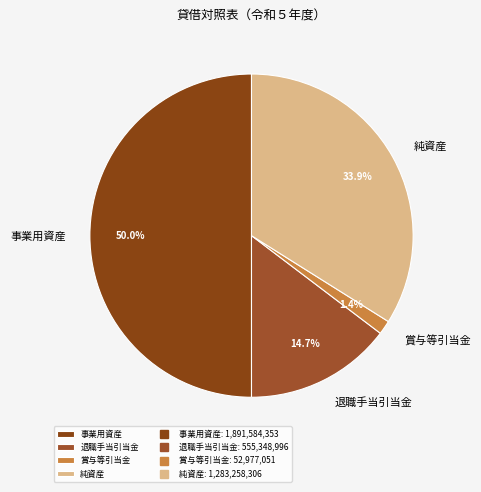

Does 賞与等引当金 represent more than half of the total?

No